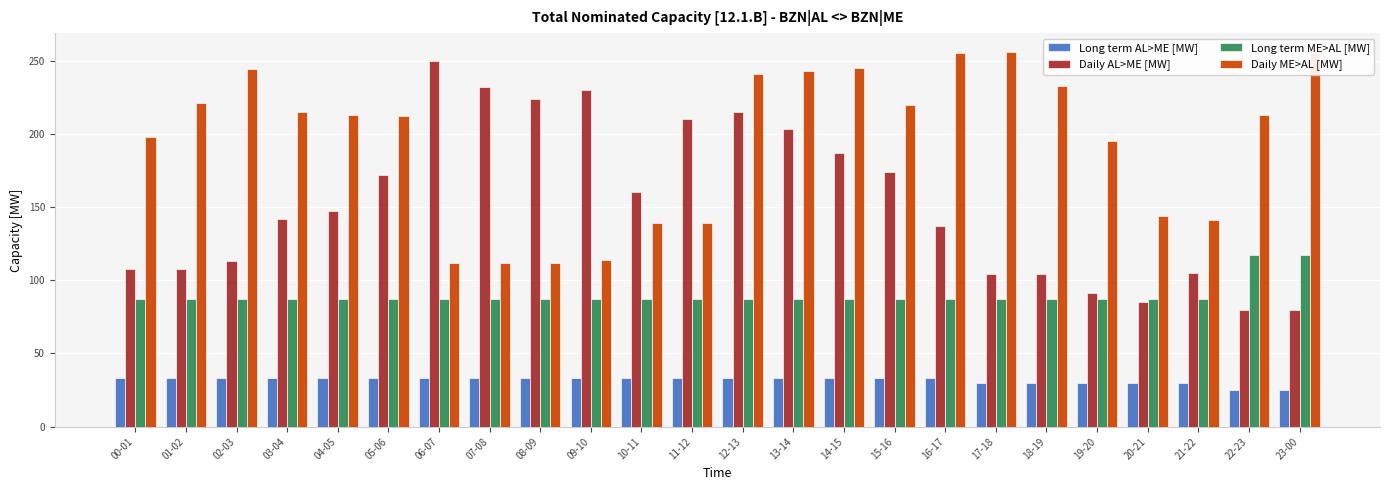

What is the label of the 12th bar from the right?

12-13